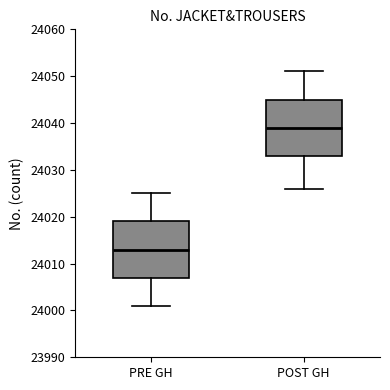

Reading left to right, transcribe this box plot: for each box, give where its median line is, the range the box spans, and where its two whiskers end, as read against the y-axis. The values are not printed on the chart, so give them approximately, as read against the axis.

PRE GH: median 24013, box 24007 to 24019, whiskers 24001 to 24025
POST GH: median 24039, box 24033 to 24045, whiskers 24026 to 24051